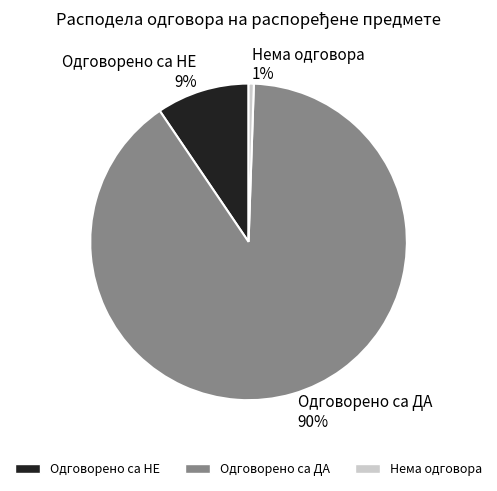

Which category accounts for the majority?

Одговорено са ДА